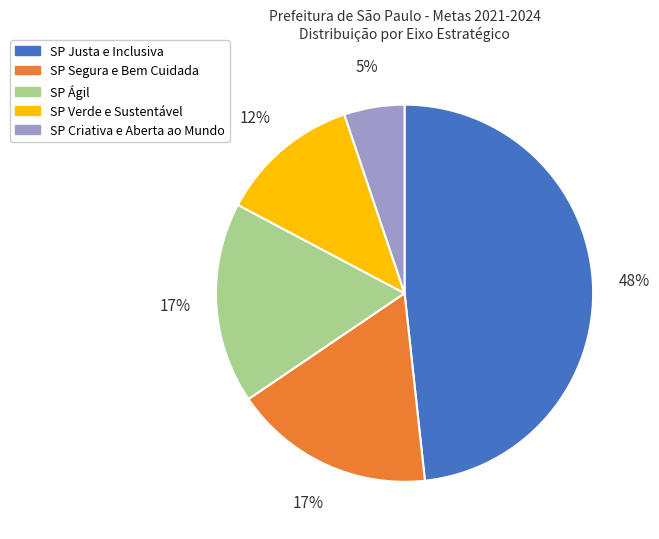

To the nearest percent, what is the average slice percentage?

20%